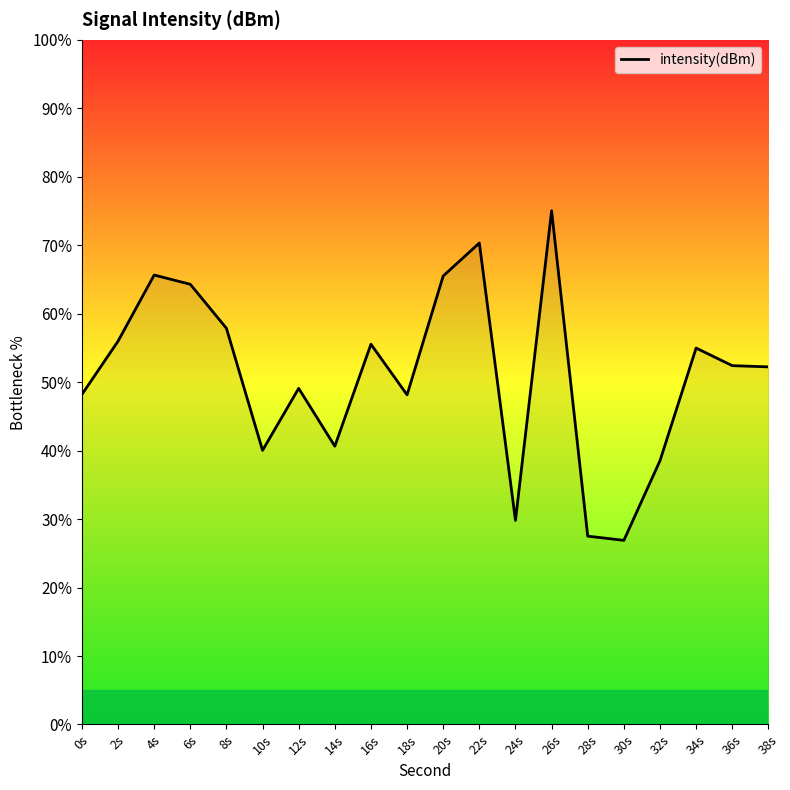

What is the maximum value shown in the chart?

75.0